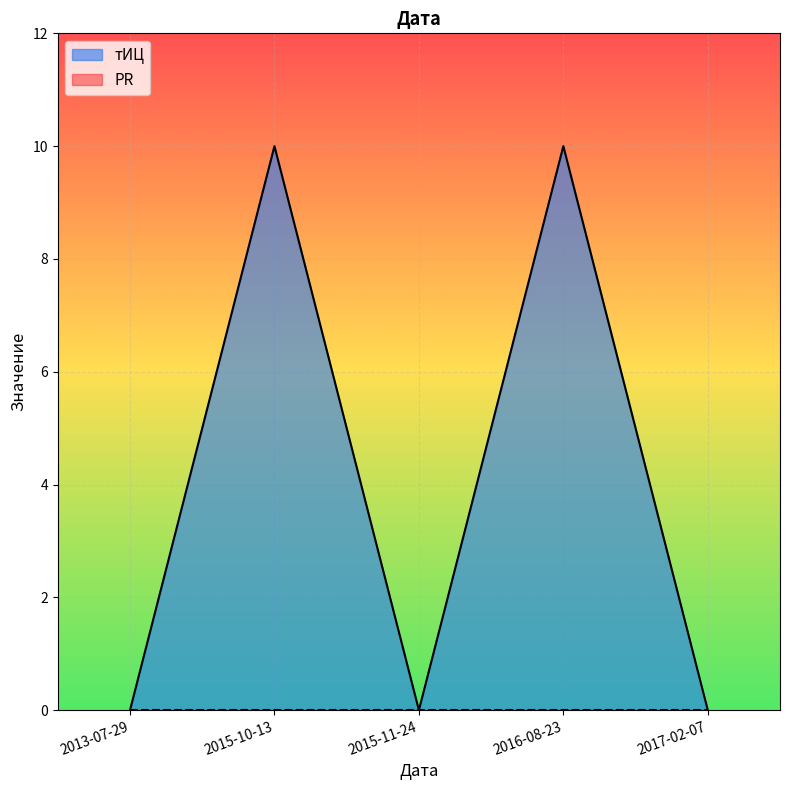

What is the difference between the maximum and minimum values?

10